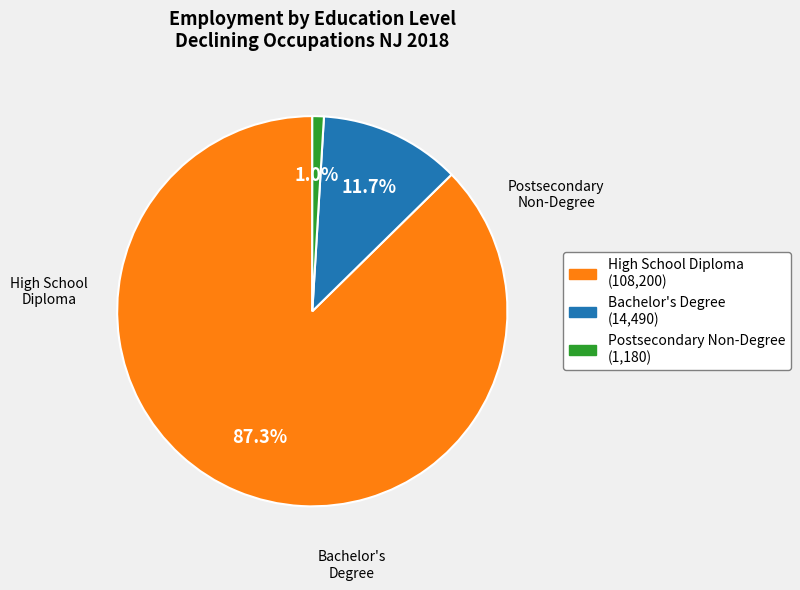

Does any single category account for the majority?

Yes